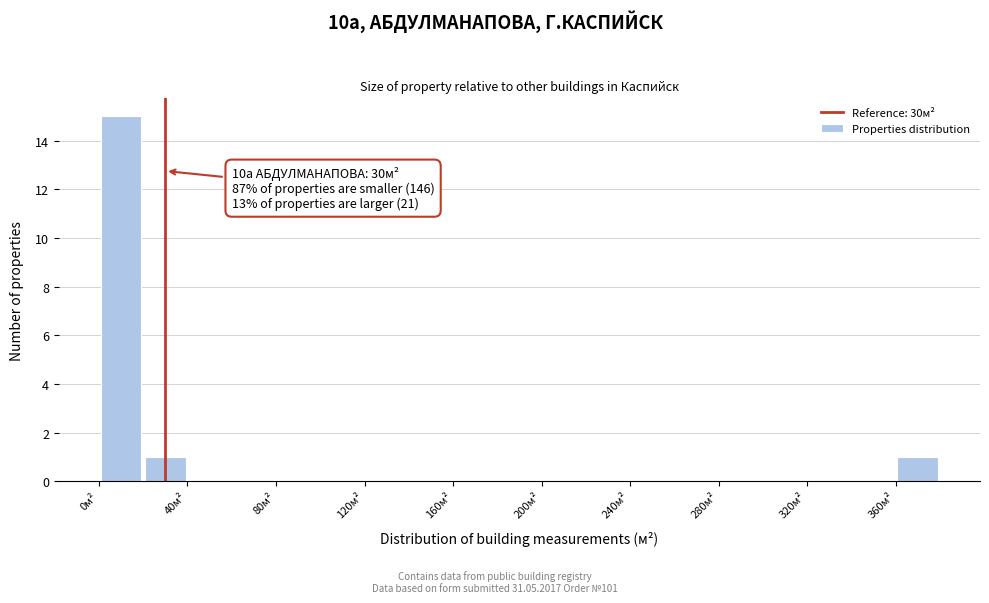

Which range on the x-axis has the tallest bar?

0 to 20